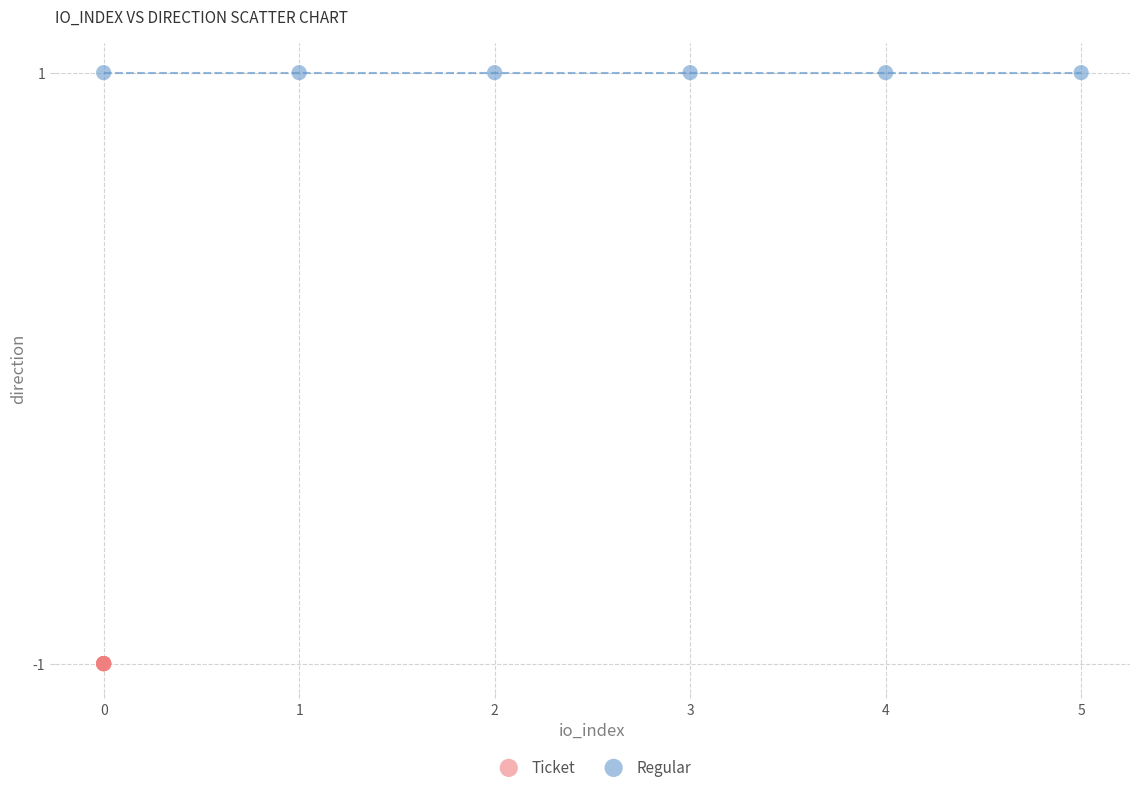

Which series contains the highest Y value?

Regular